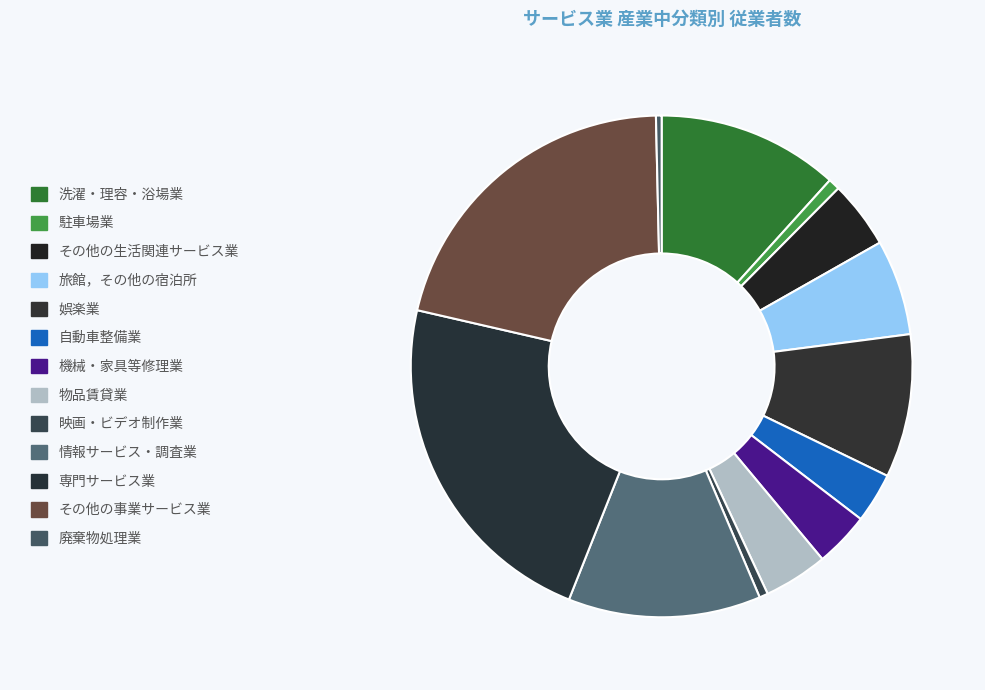

How many slices are in this pie chart?

13